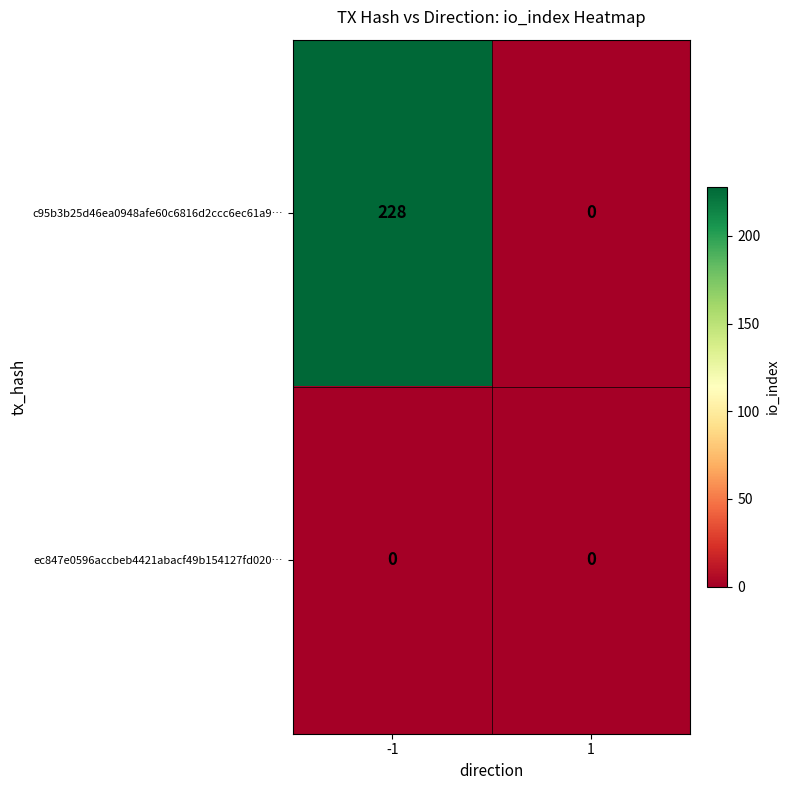

What is the highest value of the c95b3b25d46ea0948afe60c6816d2ccc6ec61a9… series?

228